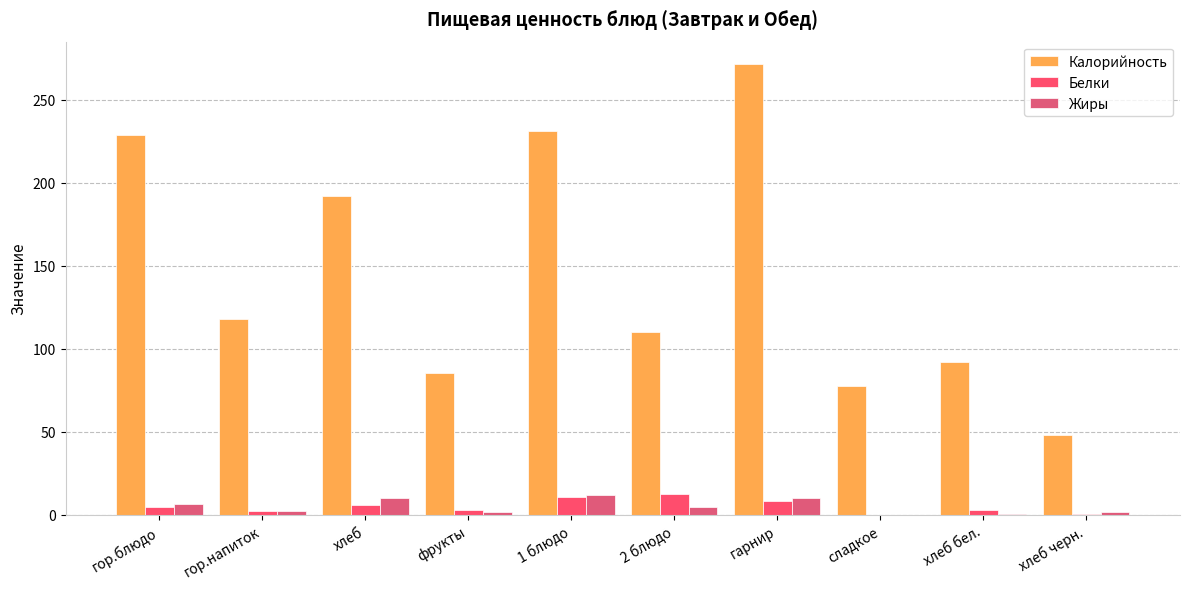

What is the value of the Белки bar at the 7th from the left?

8.2